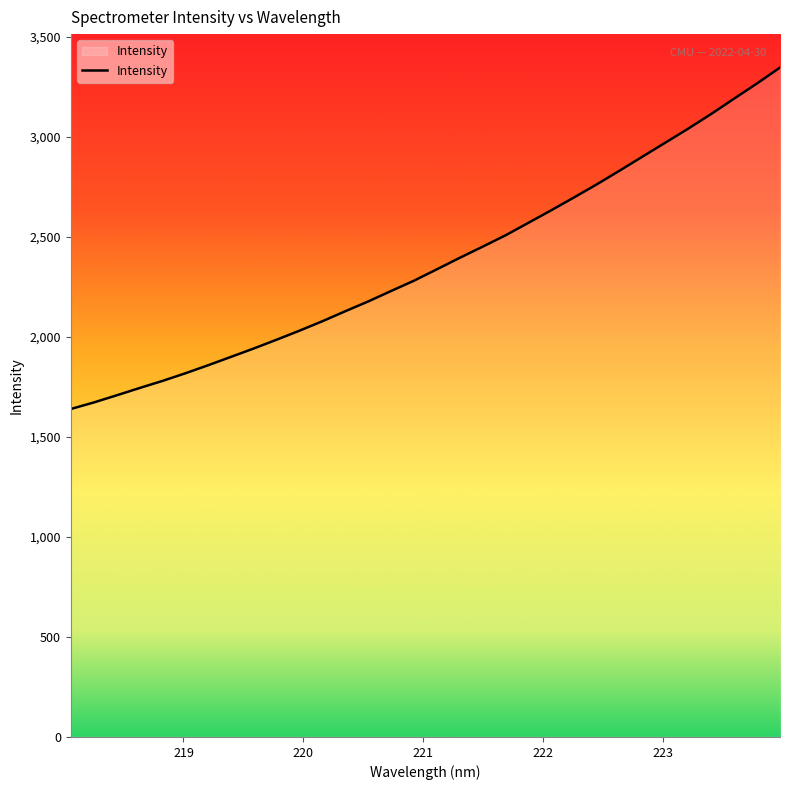

What is the greatest value displayed?

3347.0